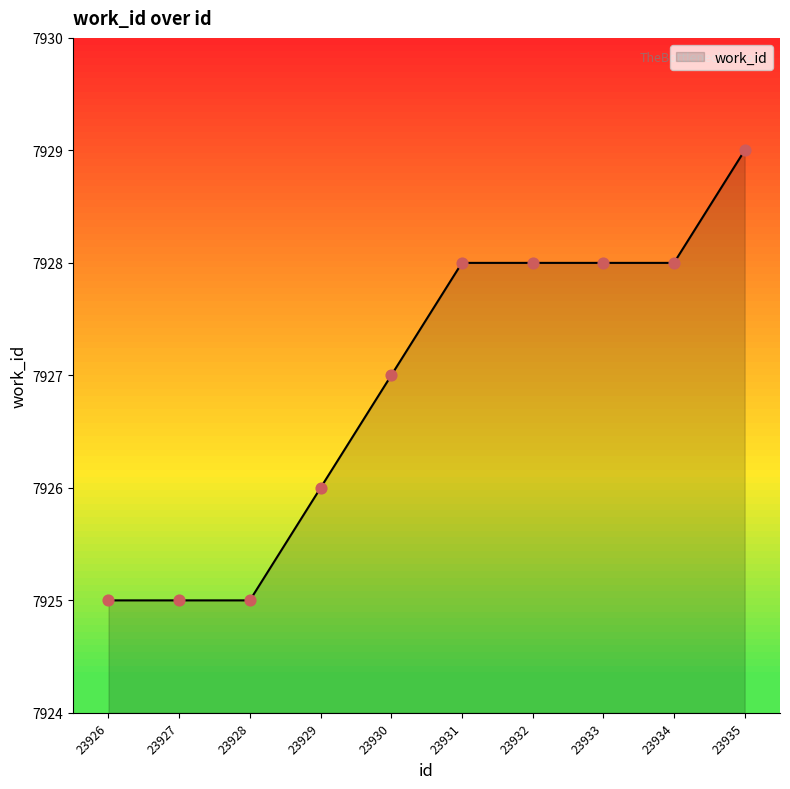

Approximately how many times larger is the value at 23932 compared to 23930?

1.0